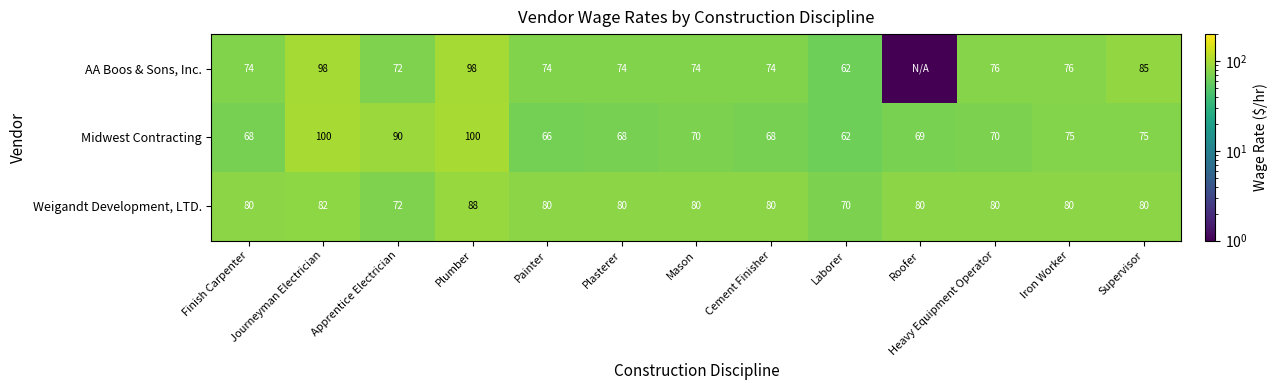

What is the maximum value for Midwest Contracting?

100.0